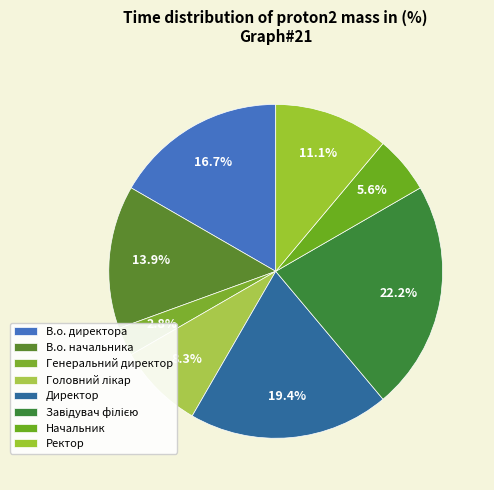

Rank the categories by value from highest to lowest.

Завідувач філією, Директор, В.о. директора, В.о. начальника, Ректор, Головний лікар, Начальник, Генеральний директор